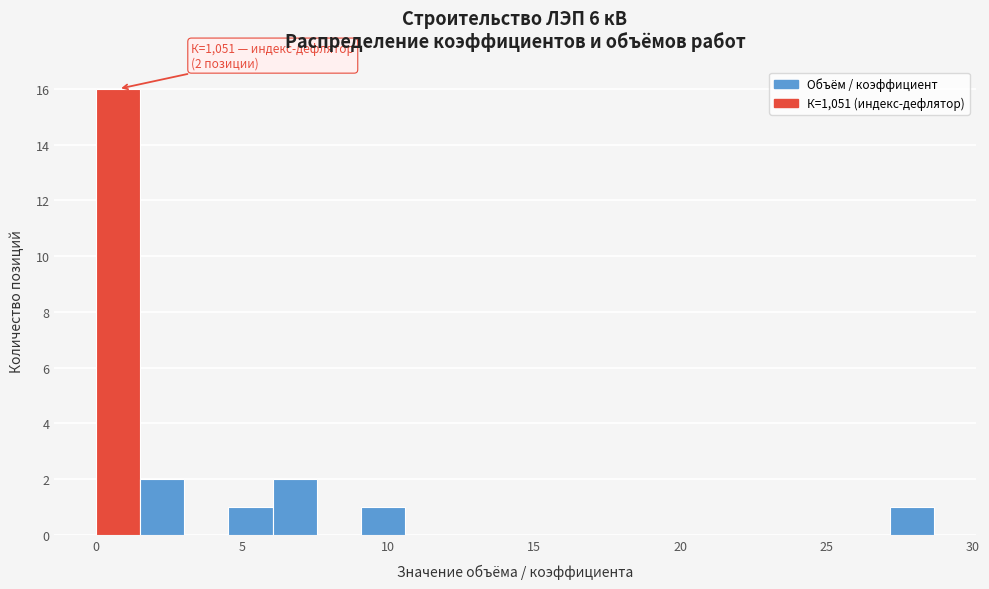

Around what value on the x-axis is the tallest bar? Give the approximate position of its centre, as read against the axis.

1.0